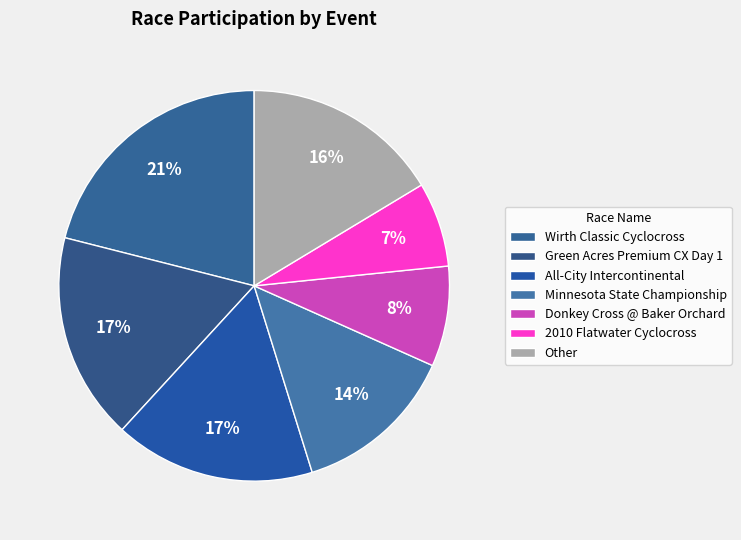

Which slice is the largest?

Wirth Classic Cyclocross